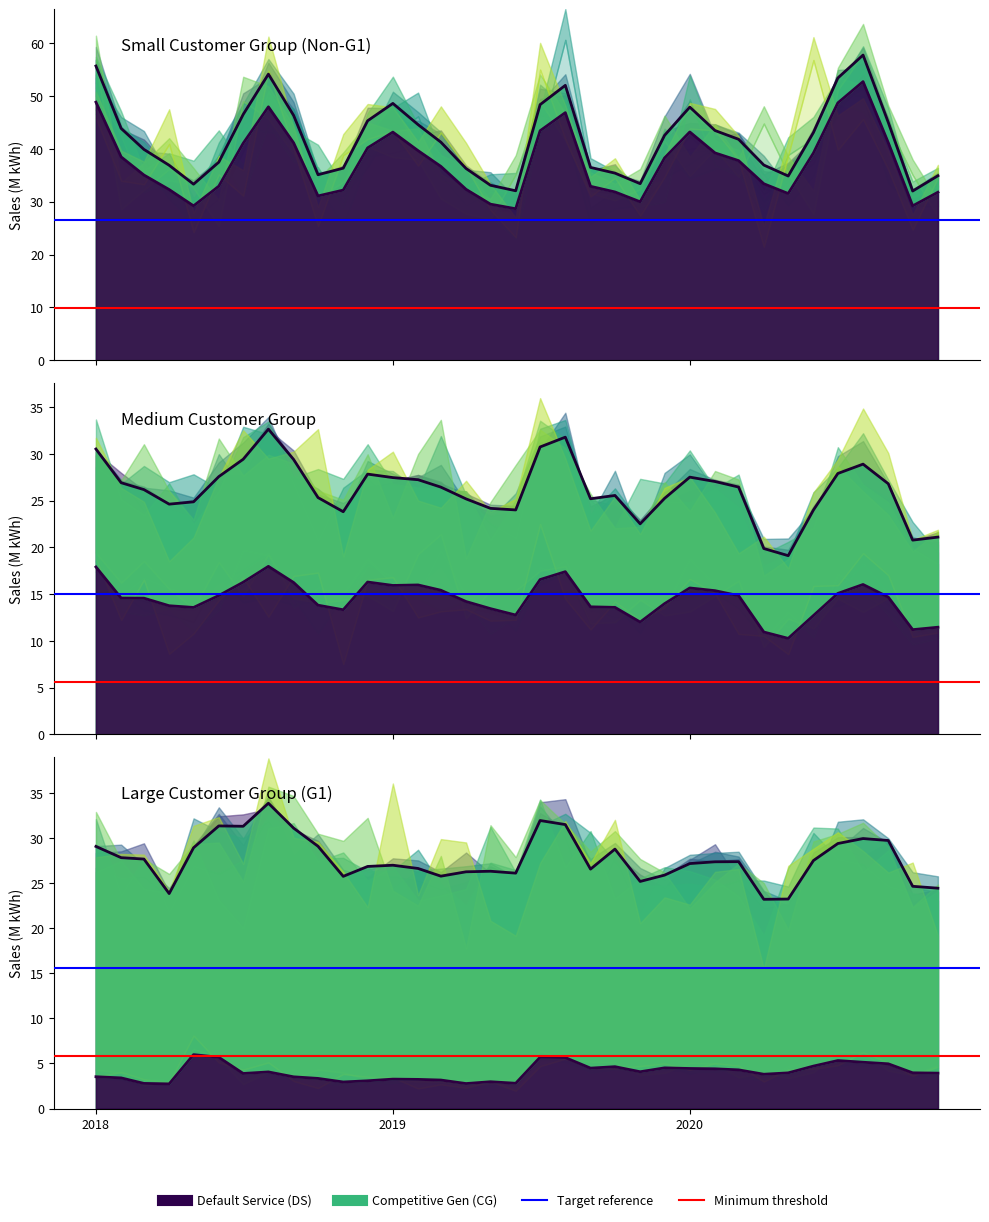

Is the value of Large DS at 2020-09 greater than the value of Small DS at 2020-01?

No